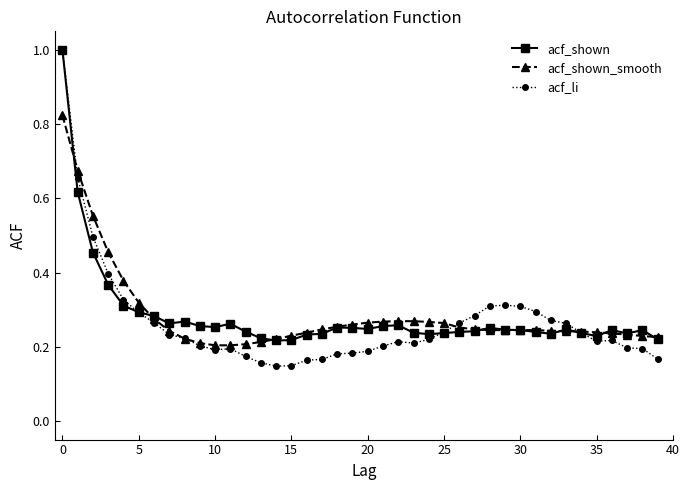

In acf_shown, how many points are higher than both neighbors (excluding endpoints)?

8